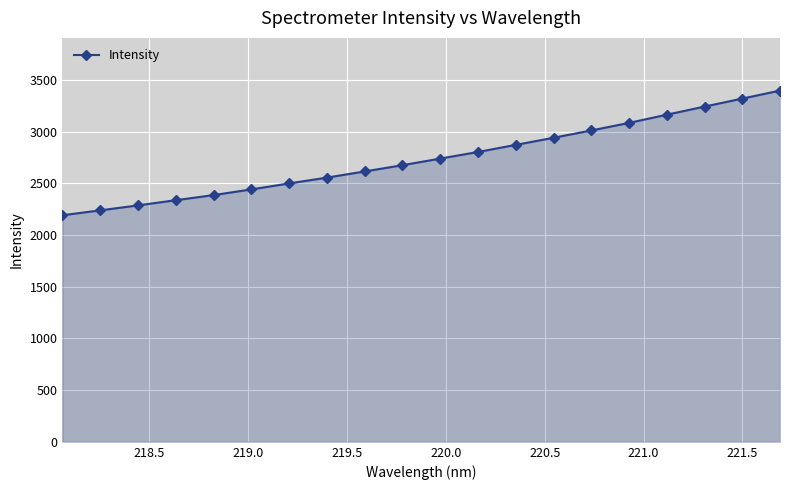

What is the difference between the second highest and minimum values?

1128.5